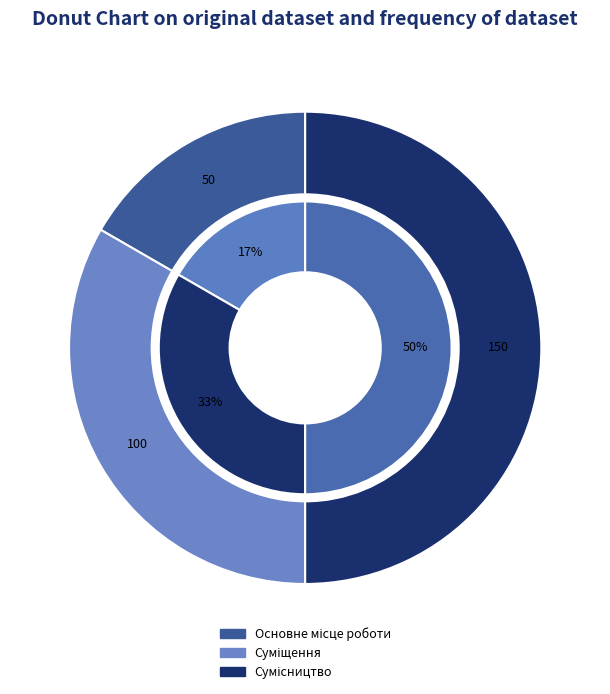

Is the sum of Основне місце роботи and Сумісництво greater than half?

Yes